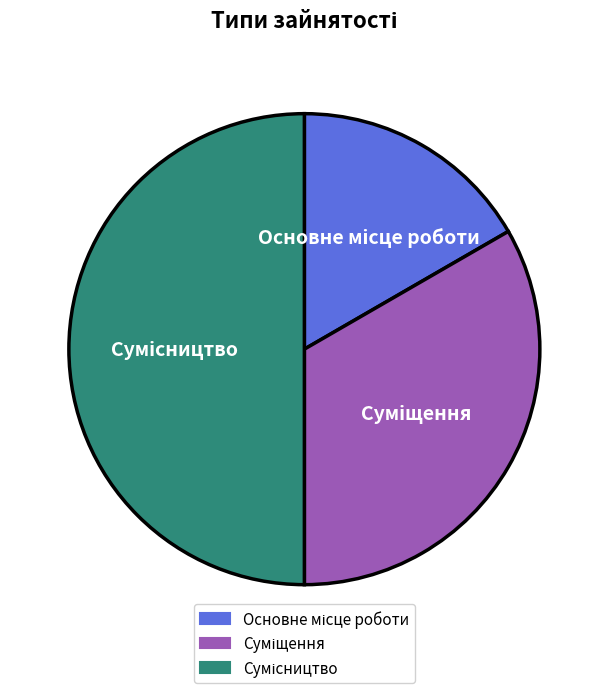

Rank the categories by value from highest to lowest.

Сумісництво, Суміщення, Основне місце роботи